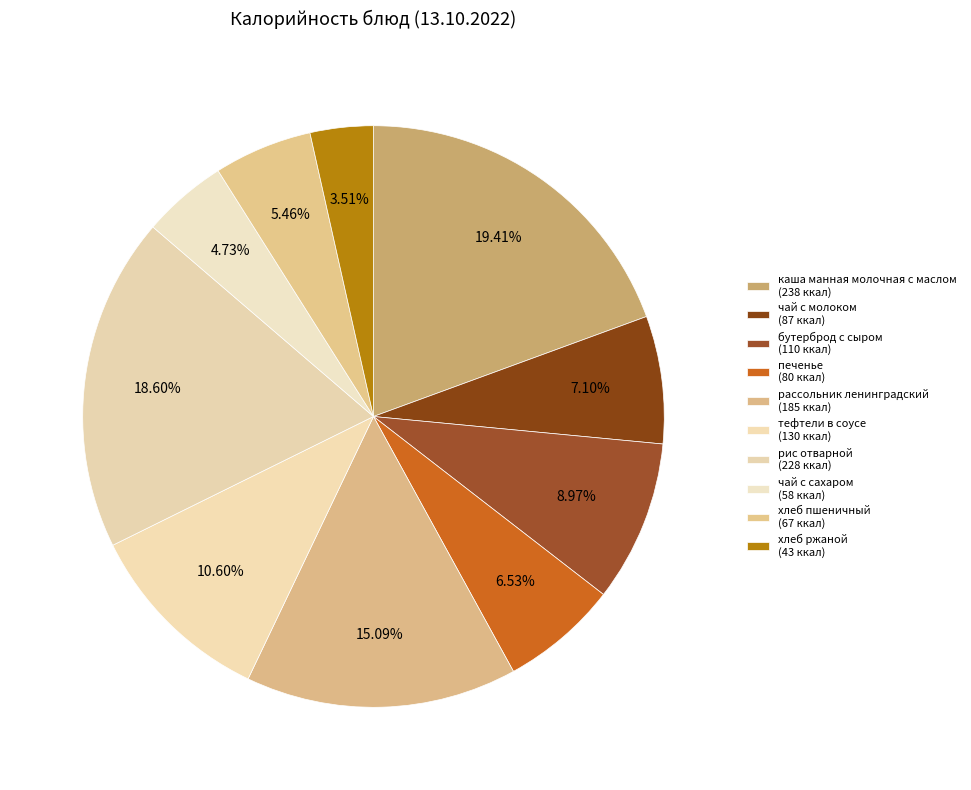

Does any single category account for the majority?

No